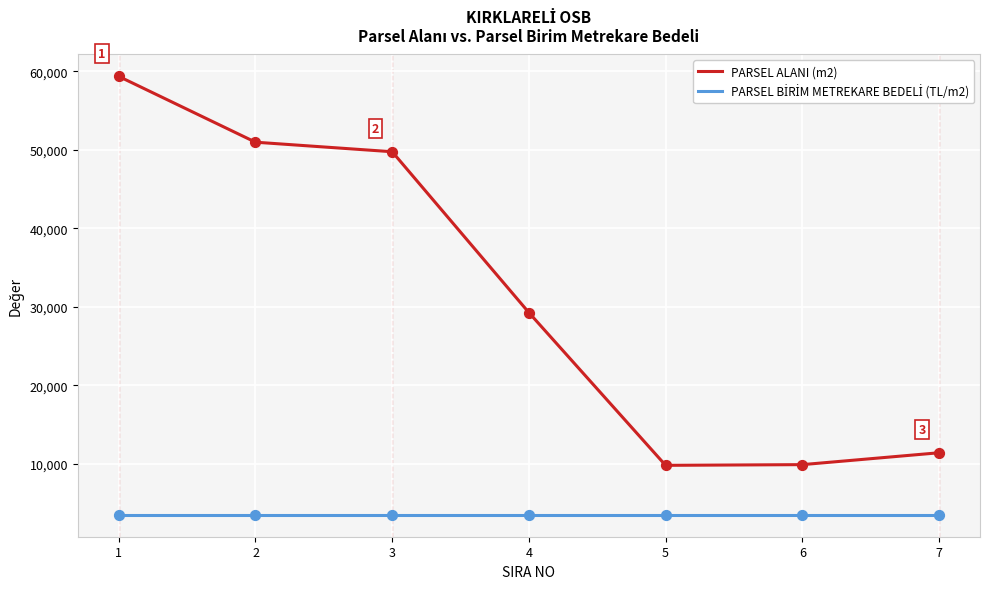

What is the total value across all series at 4?

32752.0